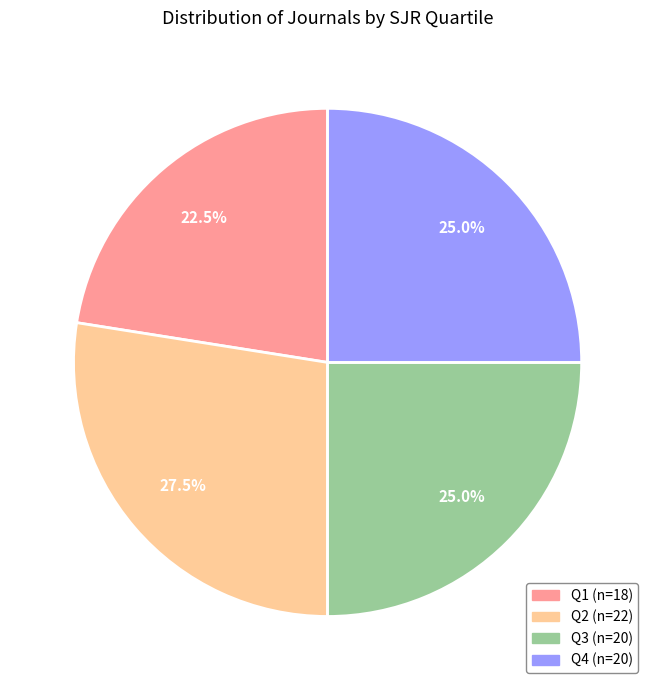

To the nearest percent, what is the average slice percentage?

25%